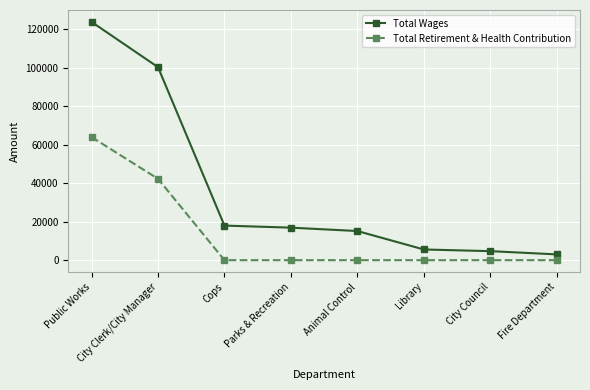

Does the chart display data point markers on the line(s)?

Yes